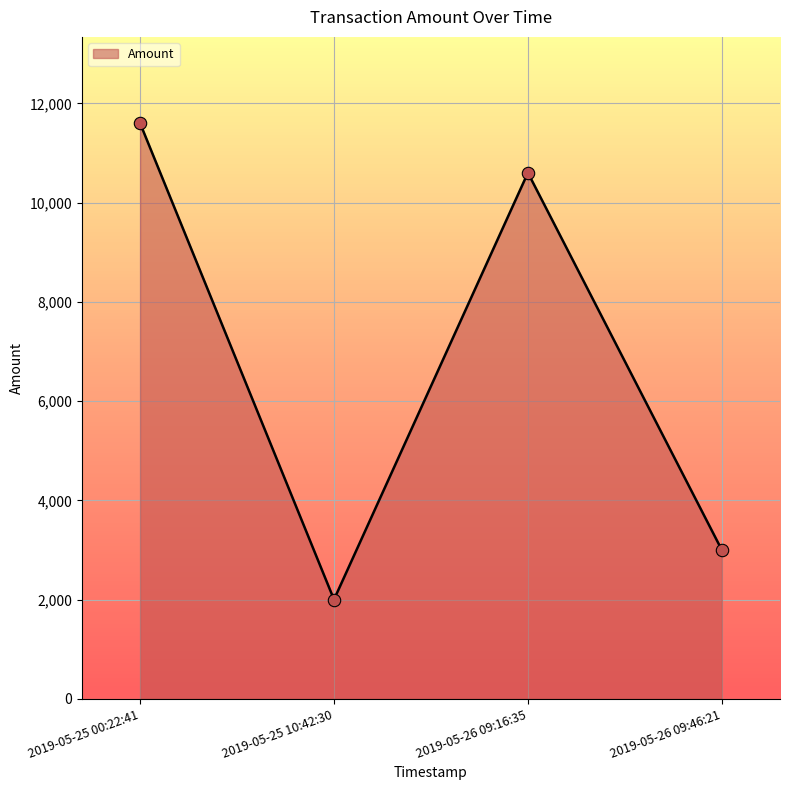

What is the change in value from 2019-05-25 00:22:41 to 2019-05-25 10:42:30?

-9600.4